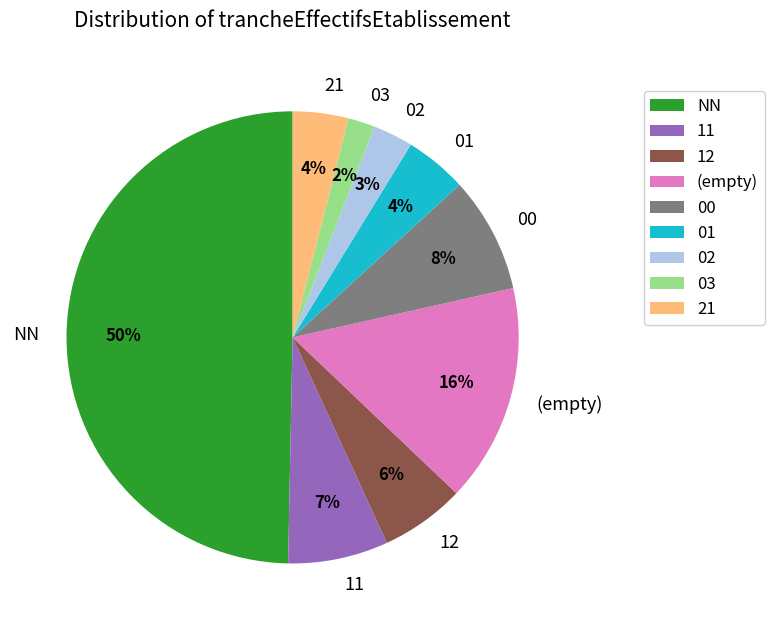

What is the ratio of the value at 03 to the value at 12?

0.3